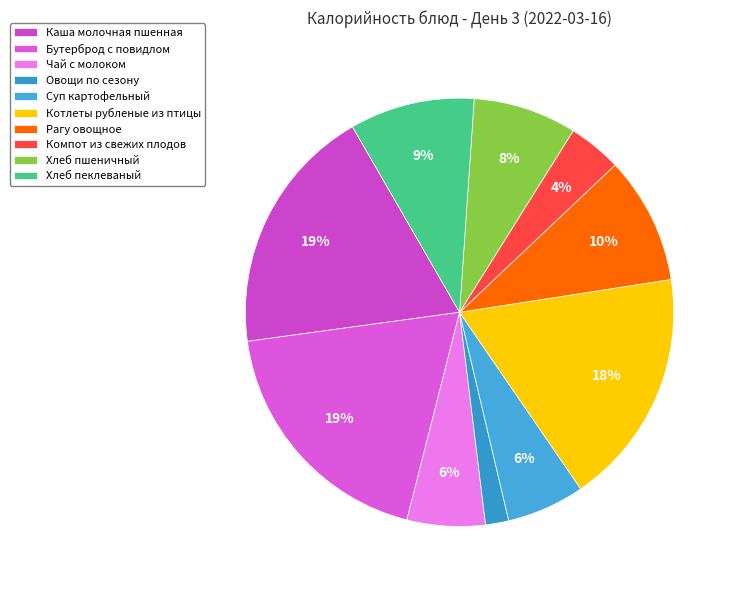

What percentage is the Хлеб пшеничный slice, to the nearest percent?

8%